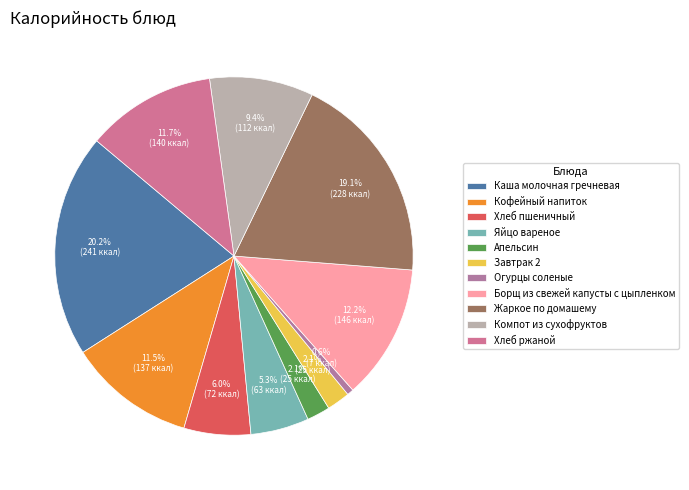

What portion of the pie excludes Кофейный напиток?

88.5%